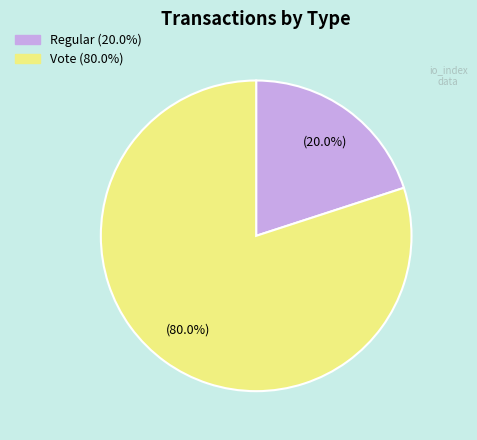

To the nearest percent, what is the difference between the largest and smallest slice percentages?

60%